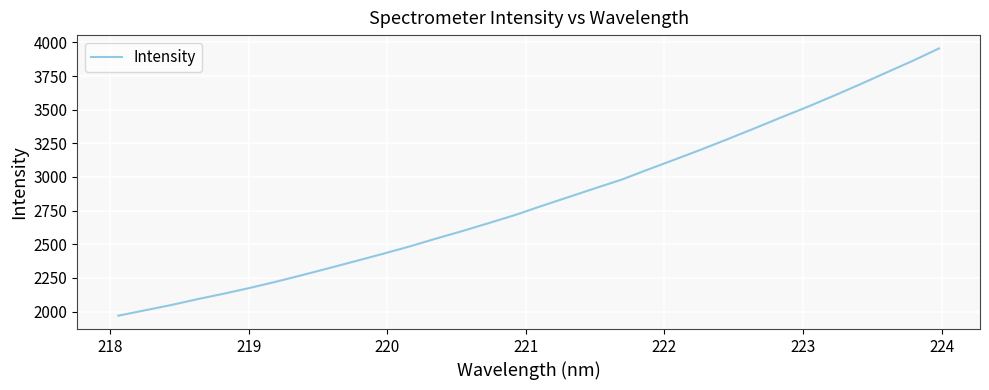

What is the minimum value shown in the chart?

1969.9